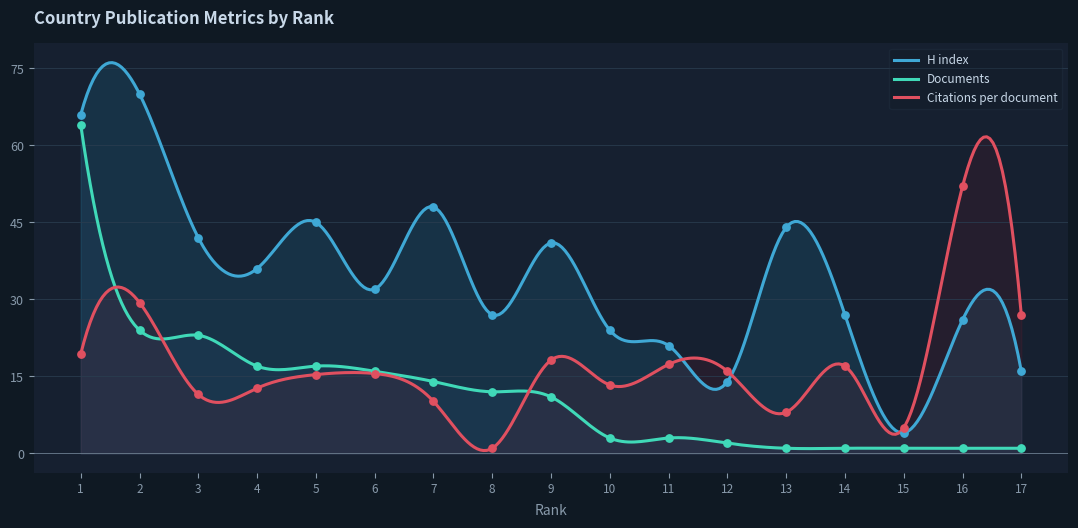

What is the total value across all series at 9?

70.2